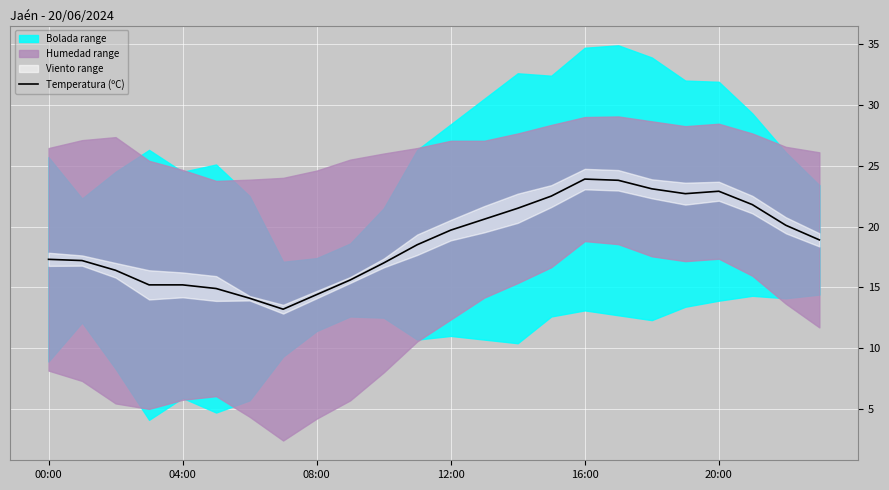

Where is the data nearest to the value 18?

11